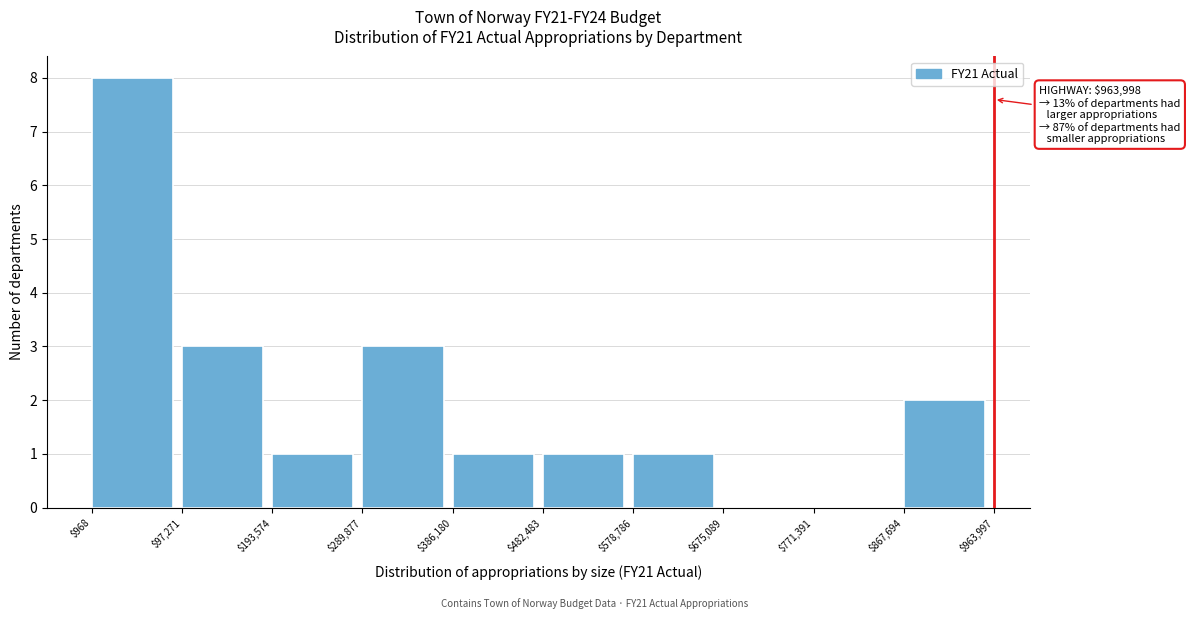

Which range on the x-axis has the tallest bar?

$968 to $97,271